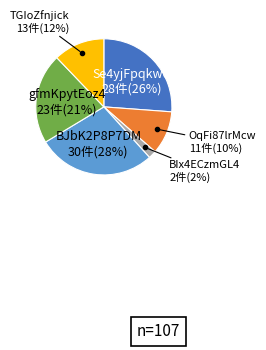

Is there any slice that represents more than half of the pie?

No